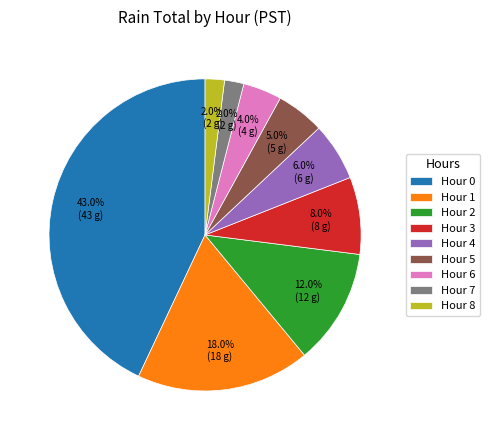

Approximately how many times larger is the value at Hour 2 compared to Hour 1?

0.7